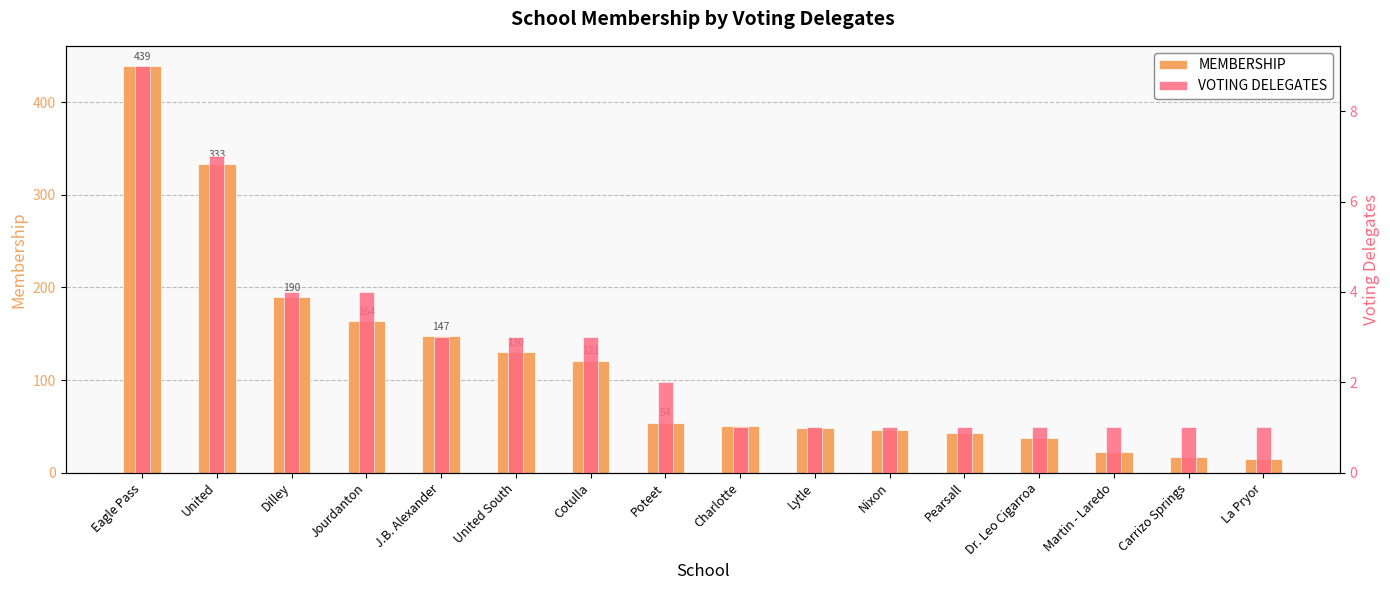

What value does the VOTING DELEGATES series have at La Pryor?

1